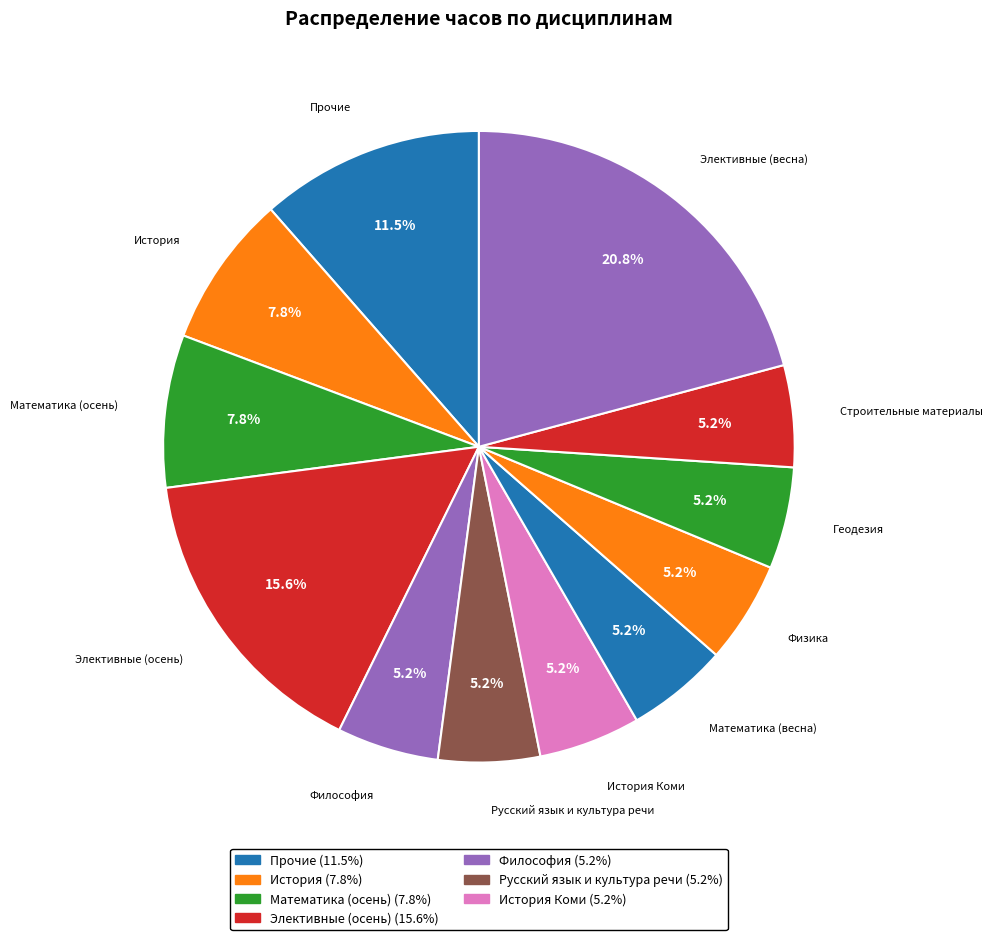

Is it true that Математика (весна) is 5% of the pie?

True